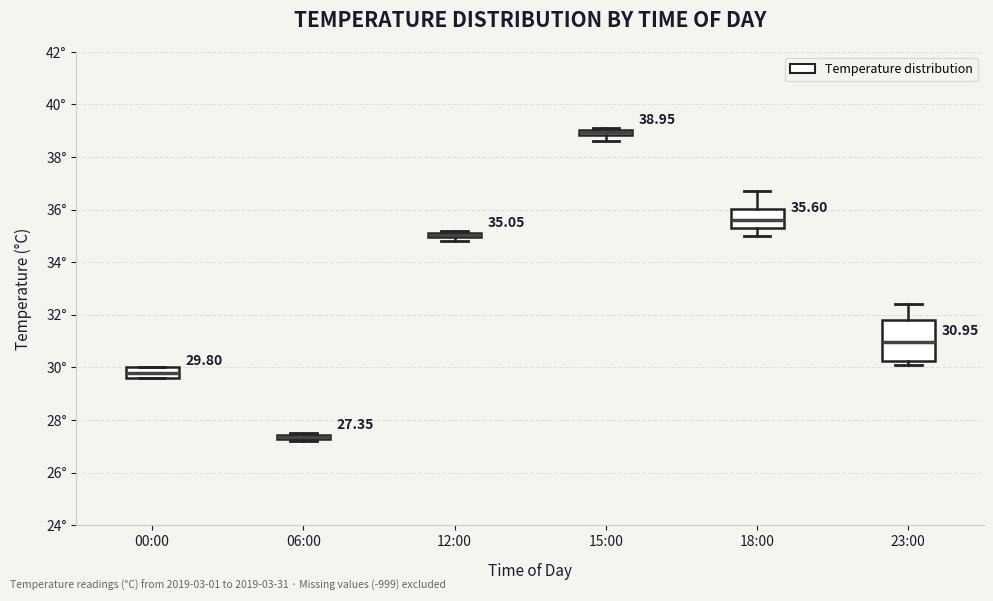

Which box is the tallest, from its lower edge to its upper edge?

23:00